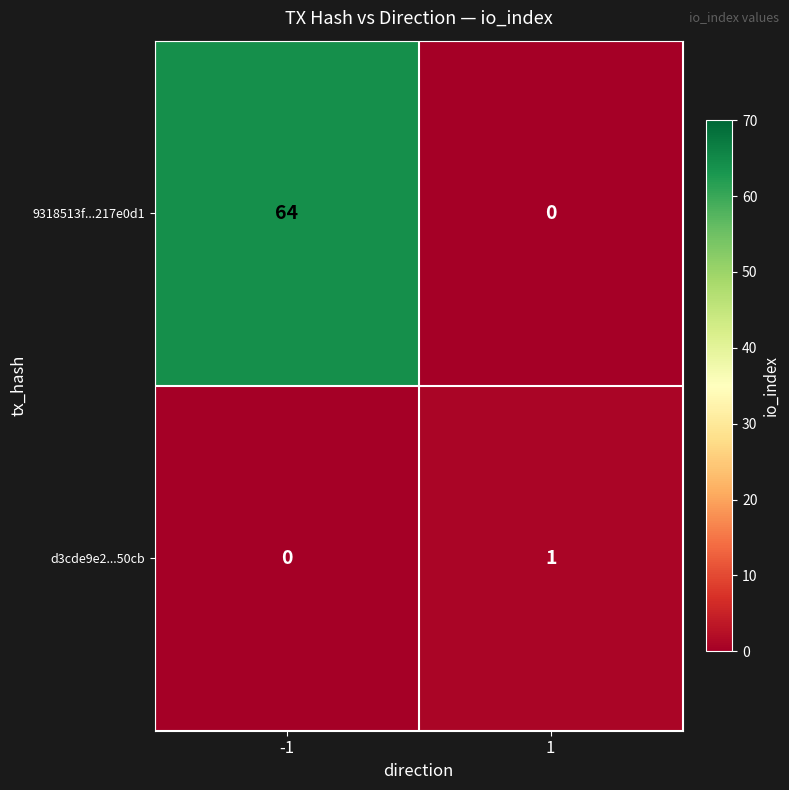

What is the average value of the 9318513f...217e0d1 series?

32